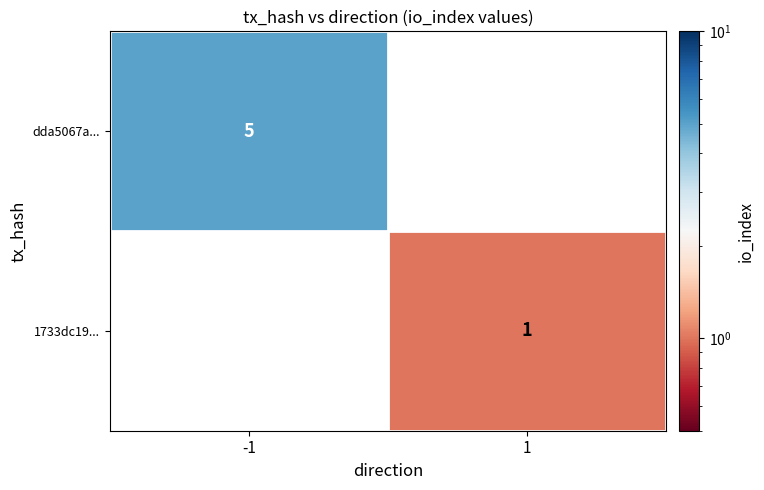

At which category is the sum across all series the highest?

-1